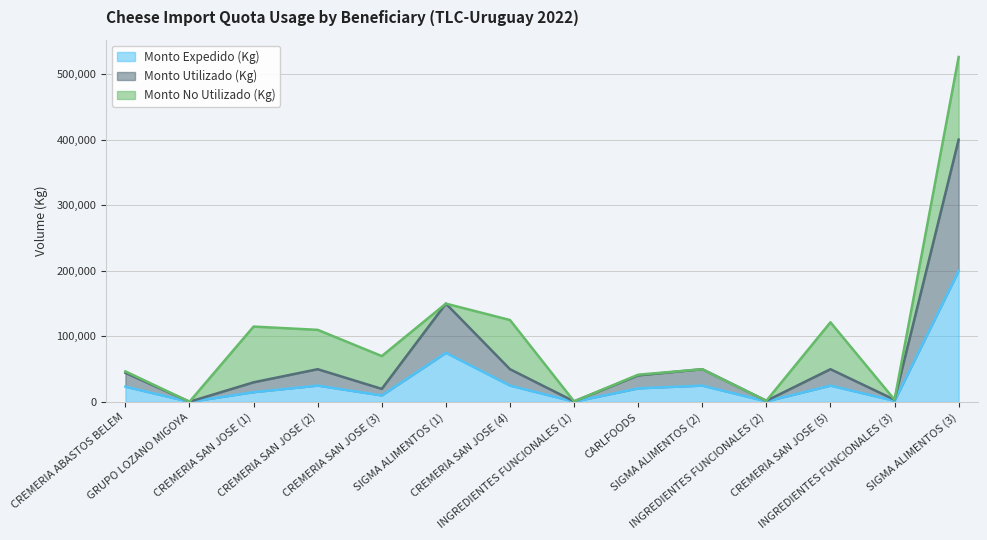

How many interior local peaks does the Monto Utilizado (Kg) series have?

4